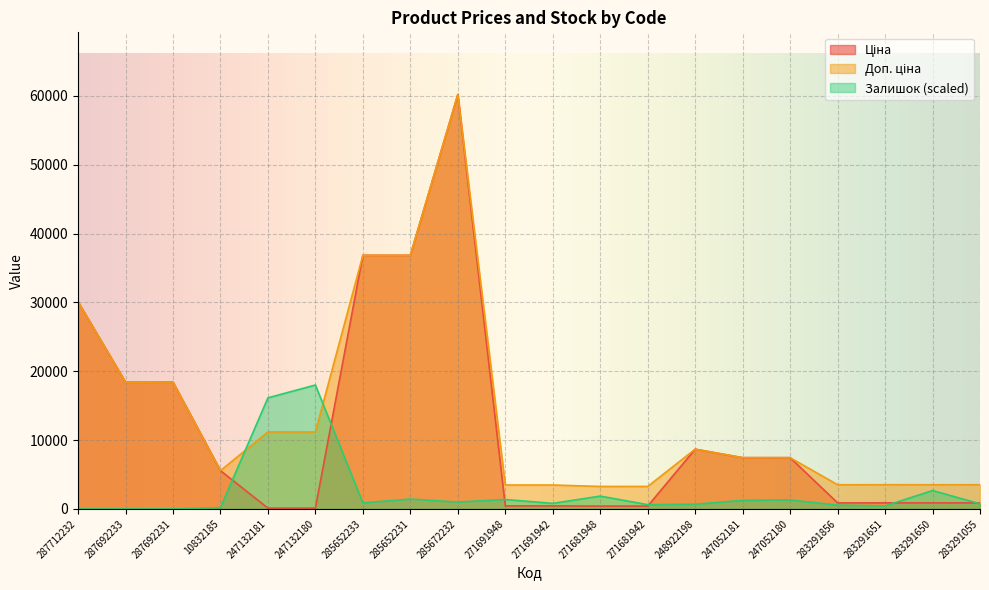

What are all the series names shown in the legend?

Ціна, Доп. ціна, Залишок